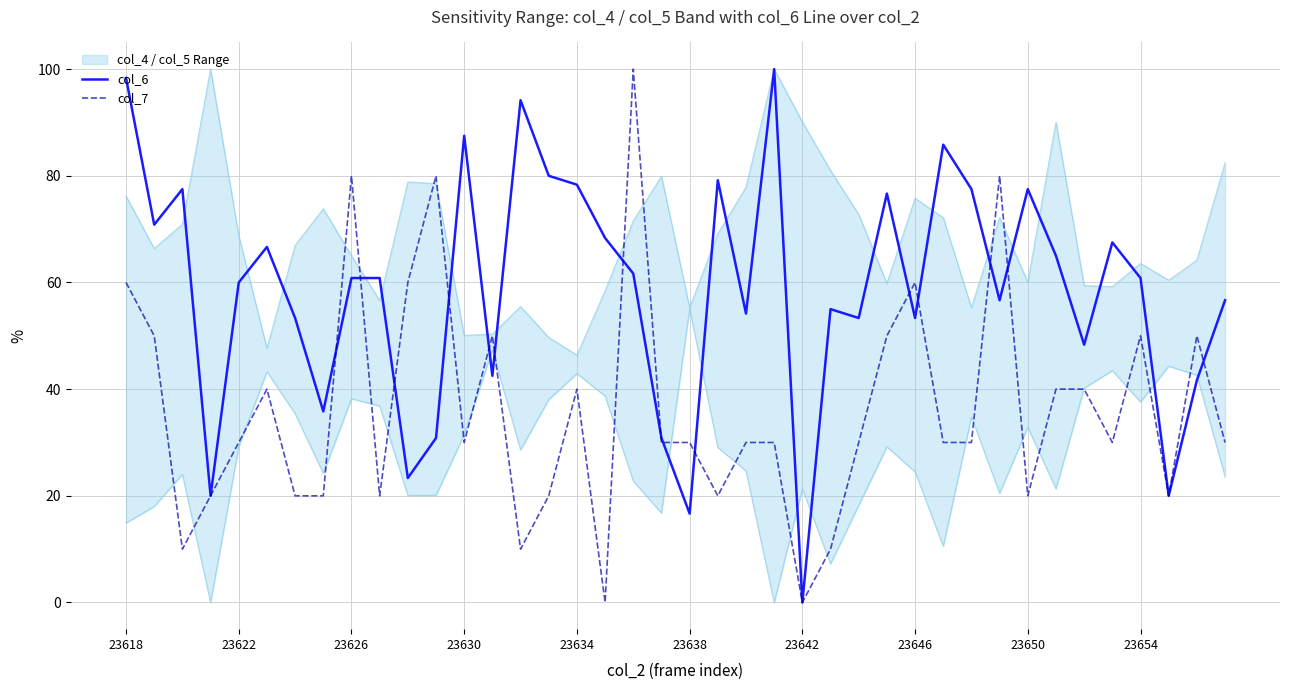

Does the chart have visible grid lines?

Yes